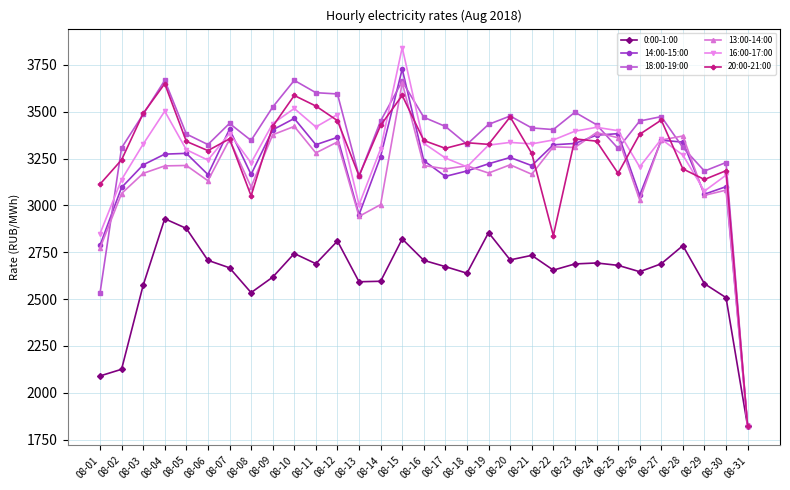

What is the value of the 18:00-19:00 point at the 27th from the left?

3473.8